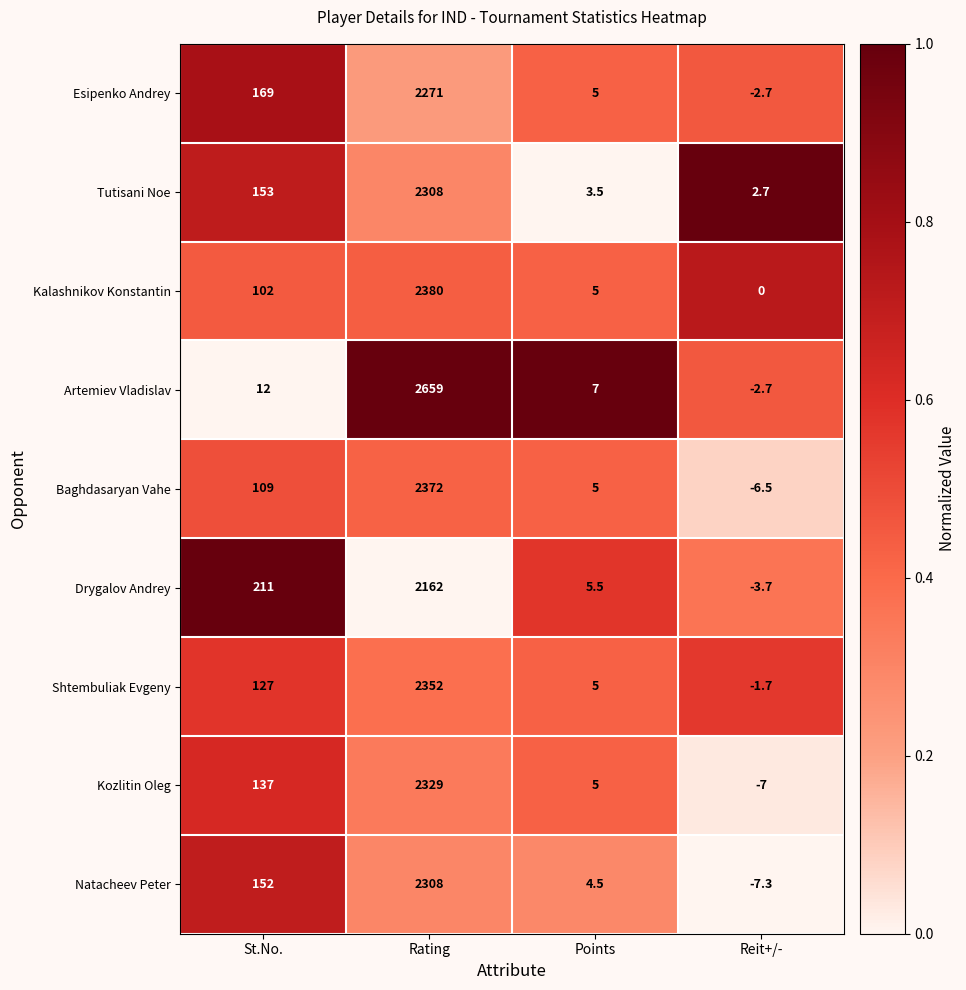

At which category is the sum across all series the highest?

Rating